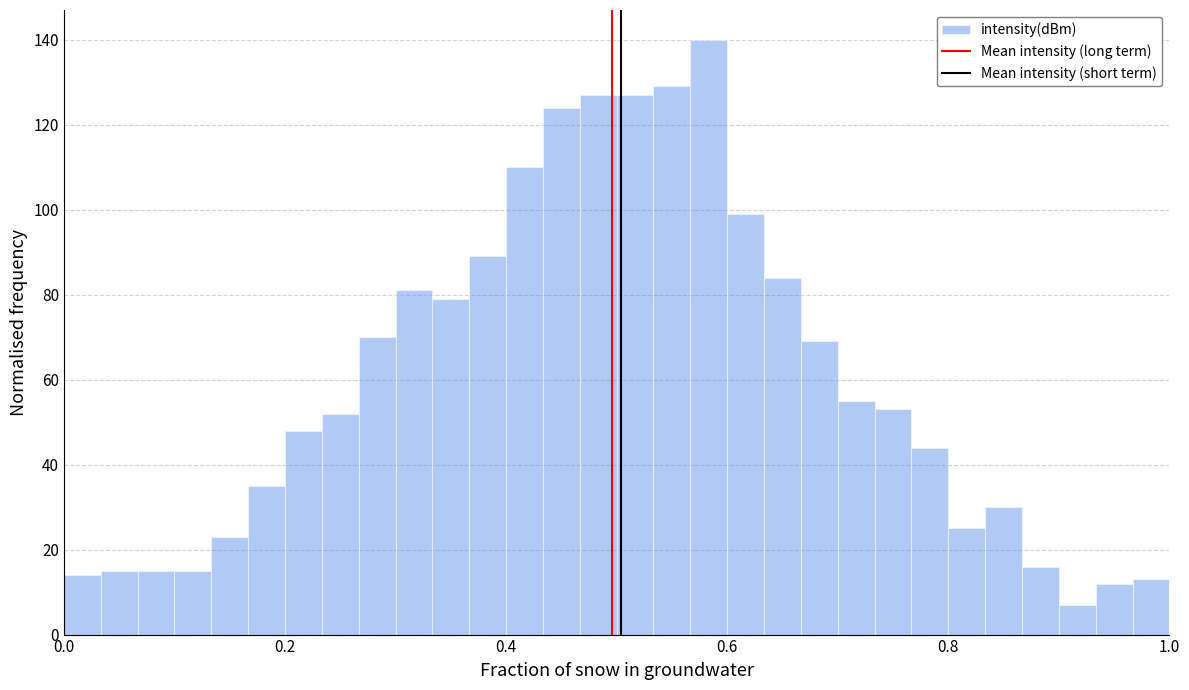

Around what value on the x-axis is the tallest bar? Give the approximate position of its centre, as read against the axis.

0.58